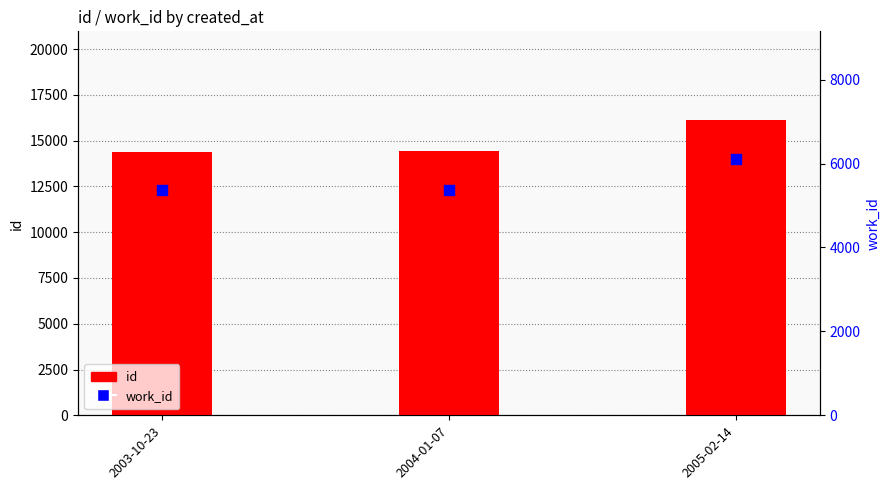

What are all the series names shown in the legend?

id, work_id